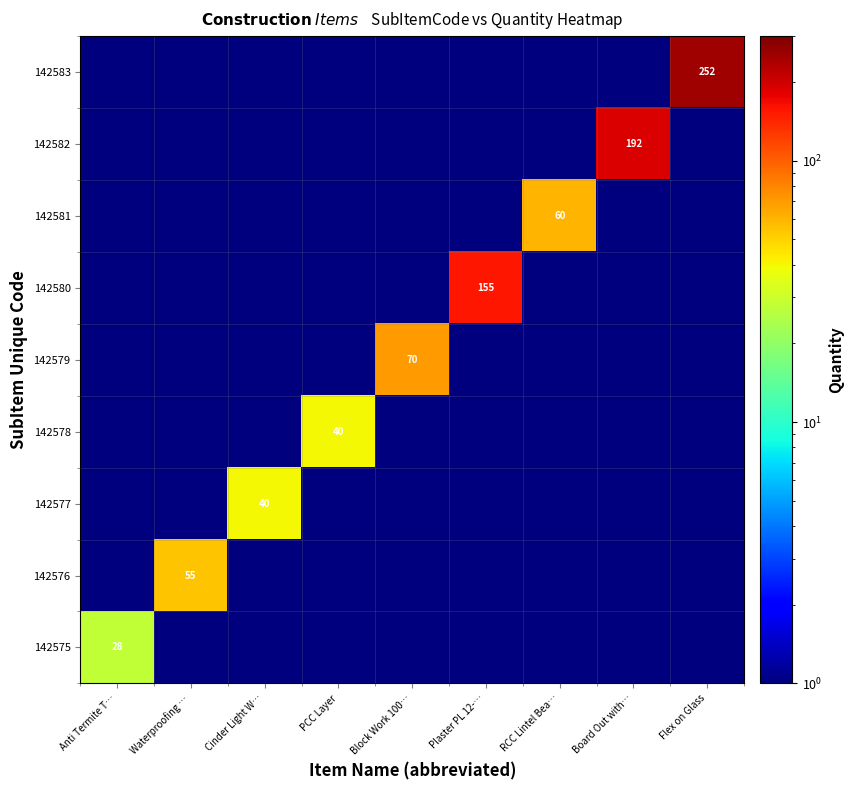

At which category is the sum across all series the highest?

Flex on Glass